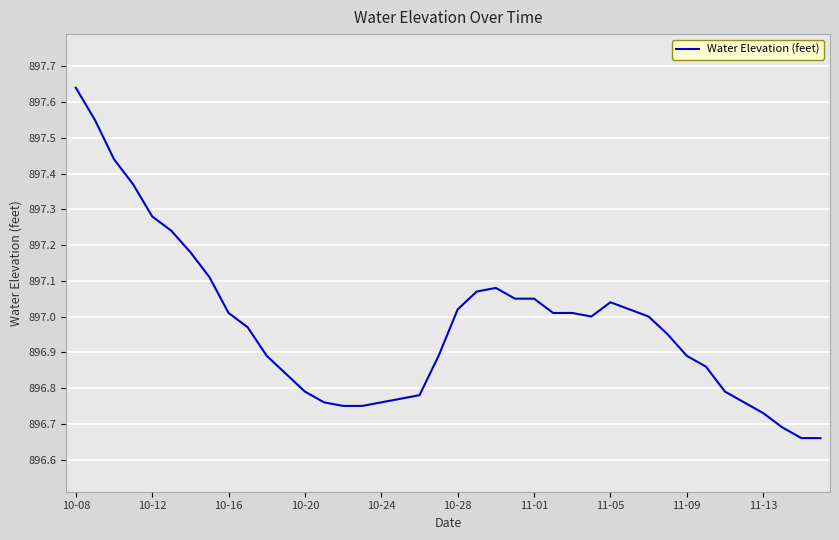

True or false: there are more than 0 points higher than both neighbors.

True